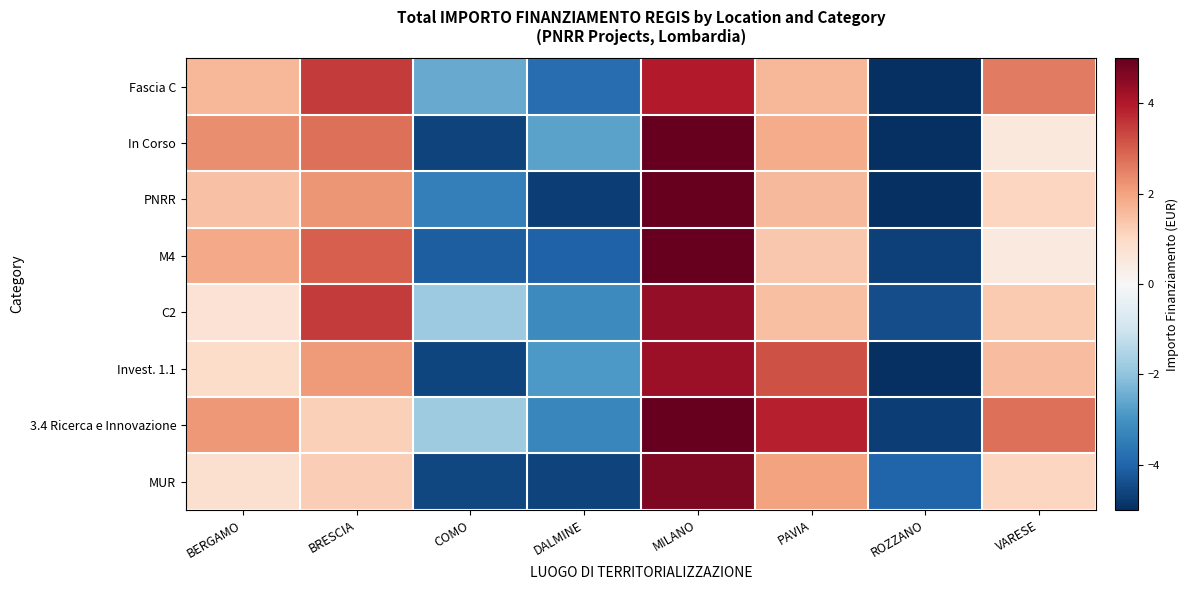

What is the maximum value shown in the chart?

5.0